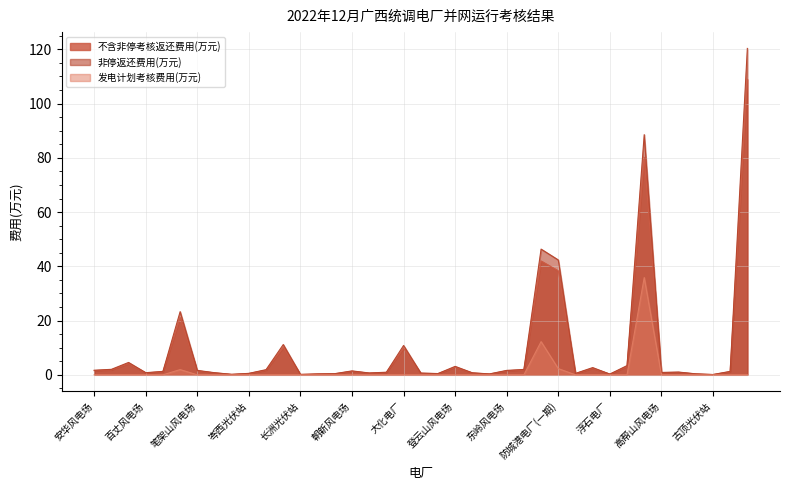

What is the approximate value of 不含非停考核返还费用(万元) at 东岭风电场?

1.5